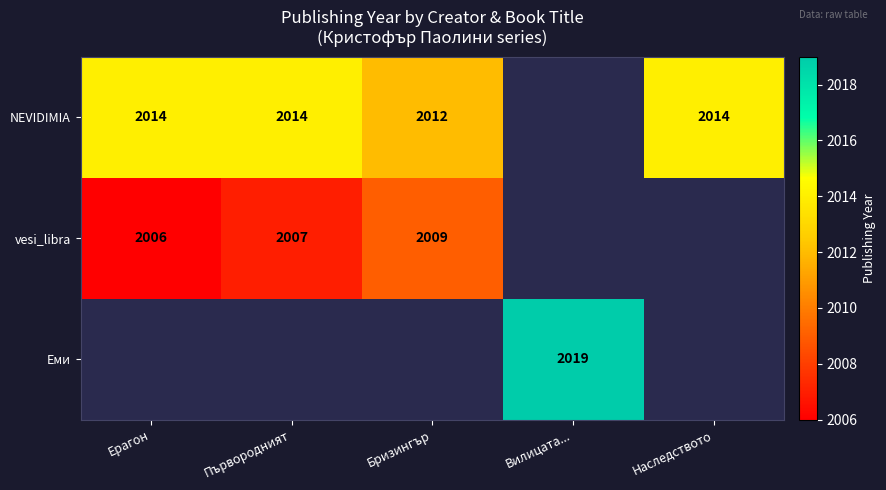

The vesi_libra series shows 3003 at Първородният. True or false?

False